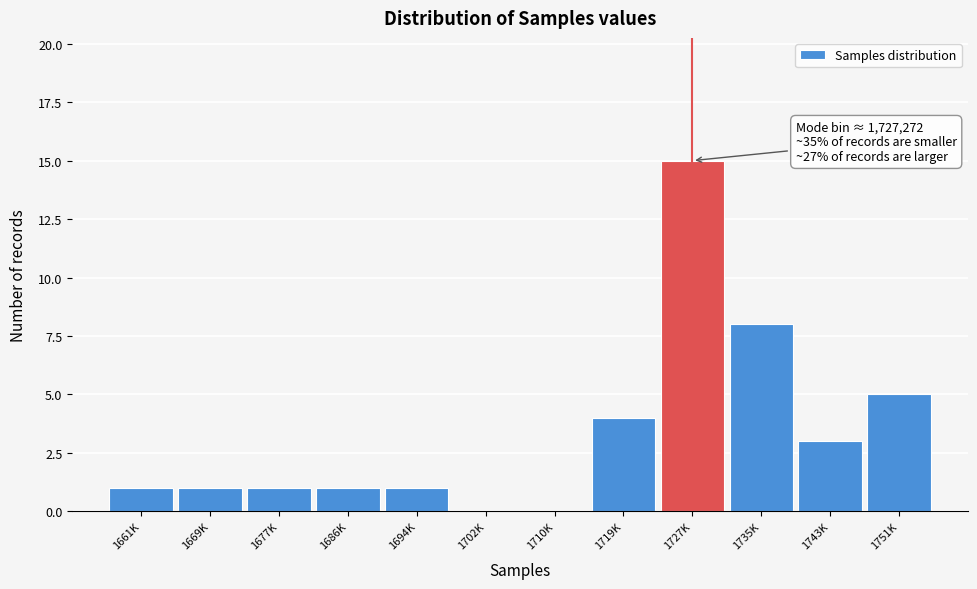

Reading left to right, extract all data points from this chart.

1661K=1	1669K=1	1677K=1	1686K=1	1694K=1	1702K=0	1710K=0	1719K=4	1727K=15	1735K=8	1743K=3	1751K=5